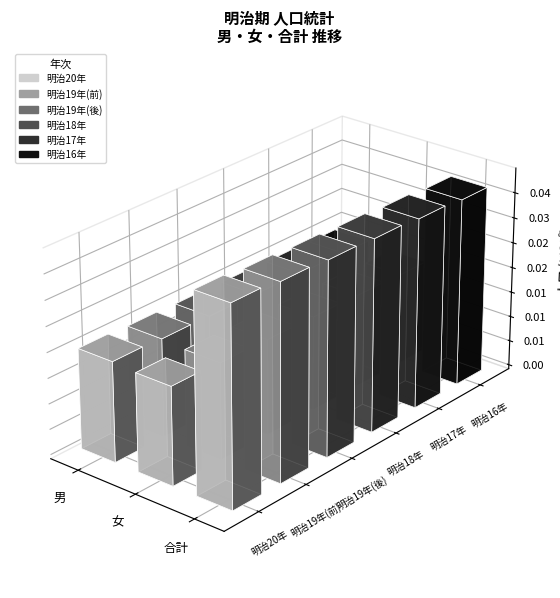

True or false: 明治17年 has a value of 37451764 at 合計.

True